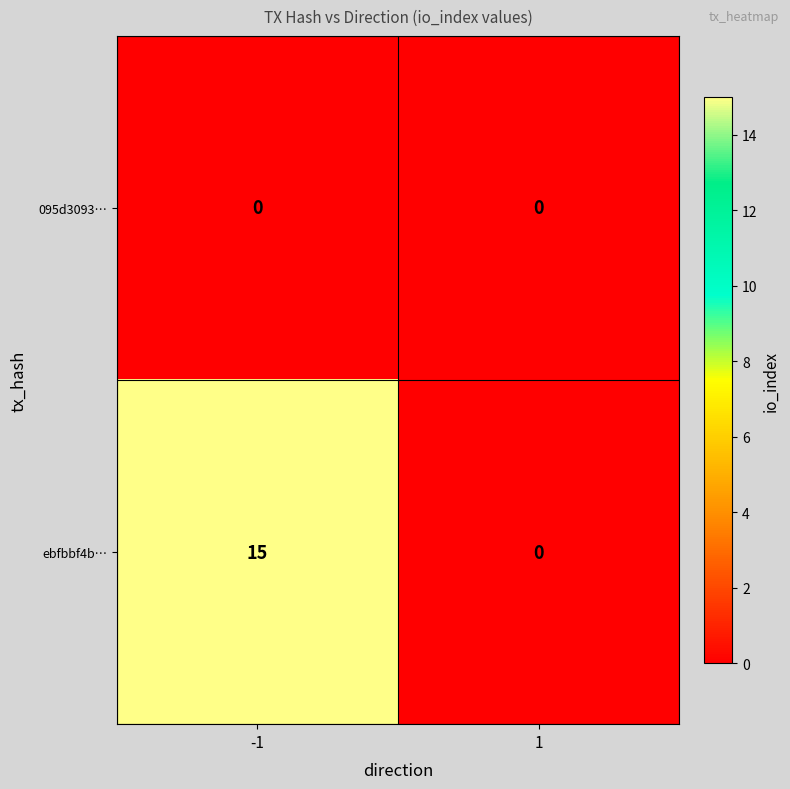

What is the highest value of the ebfbbf4b… series?

15